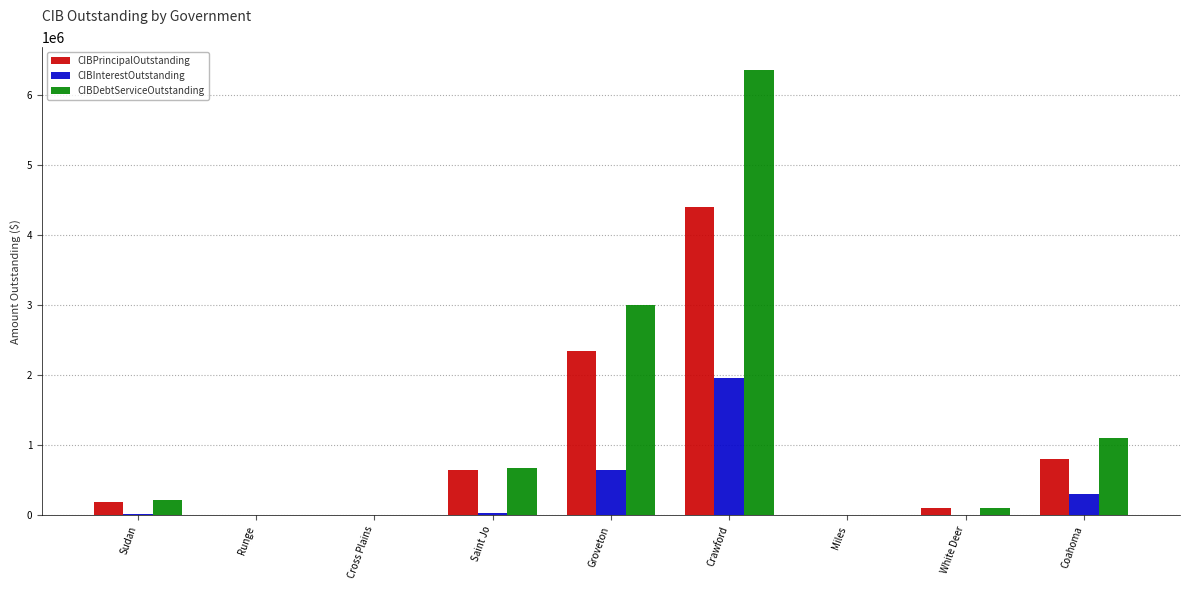

What is the maximum value for CIBPrincipalOutstanding?

4400000.0